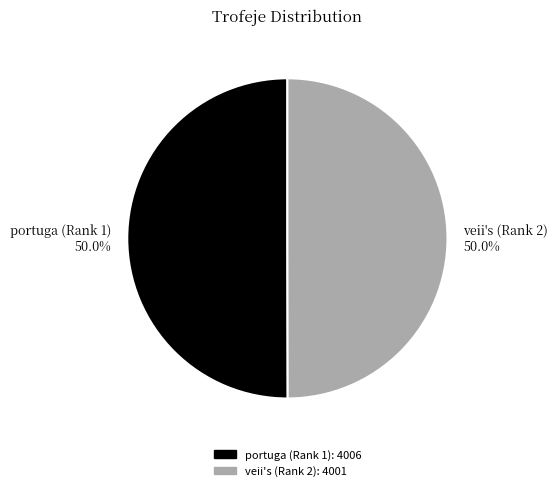

How many segments does this pie chart have?

2